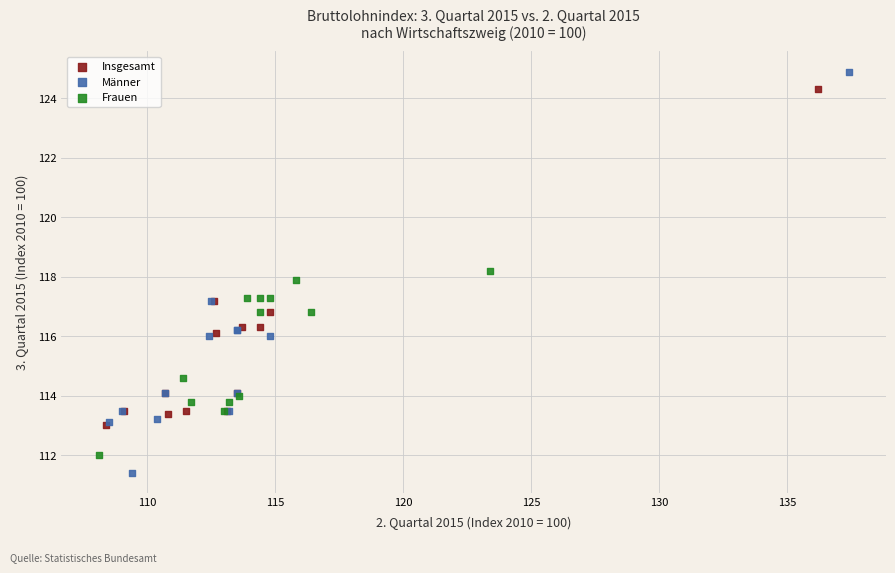

Which series contains the lowest Y value?

Männer